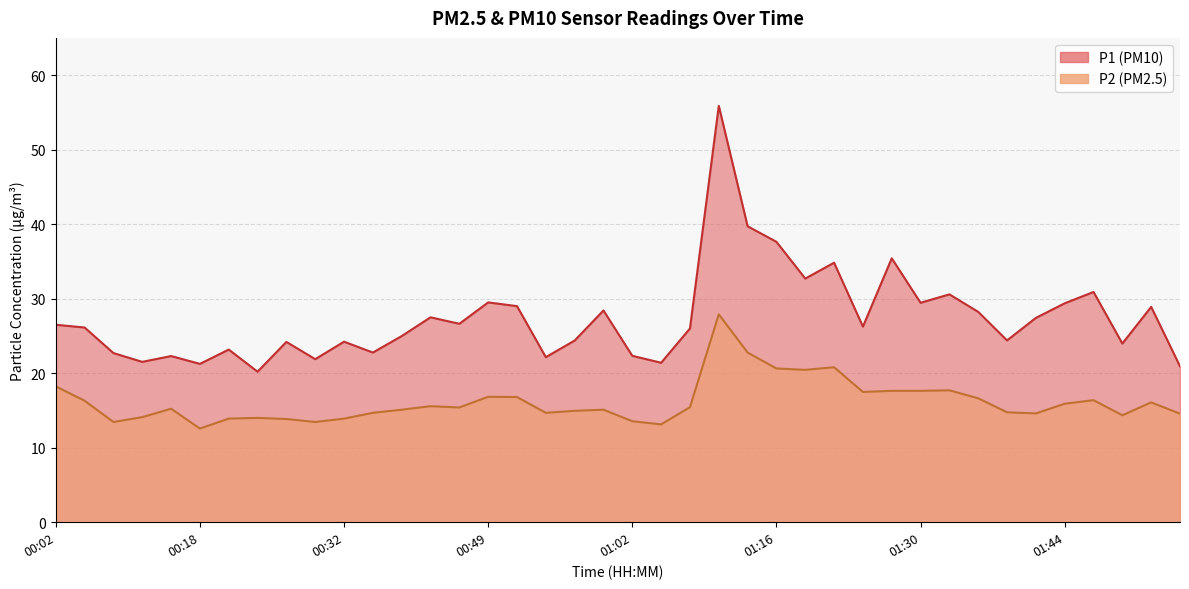

Which series has the largest range (max minus min)?

P1